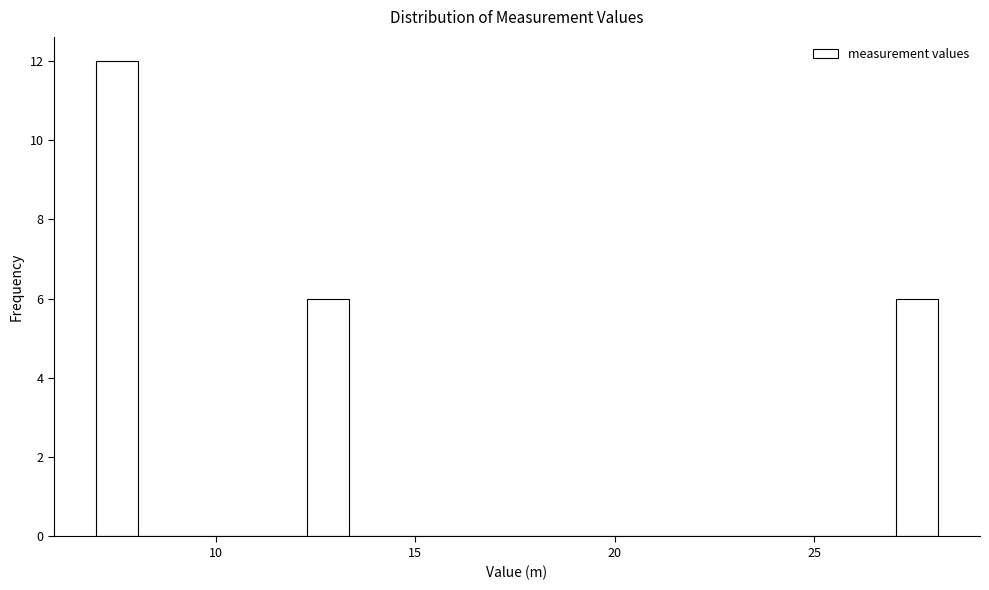

Around what value on the x-axis is the tallest bar? Give the approximate position of its centre, as read against the axis.

7.5